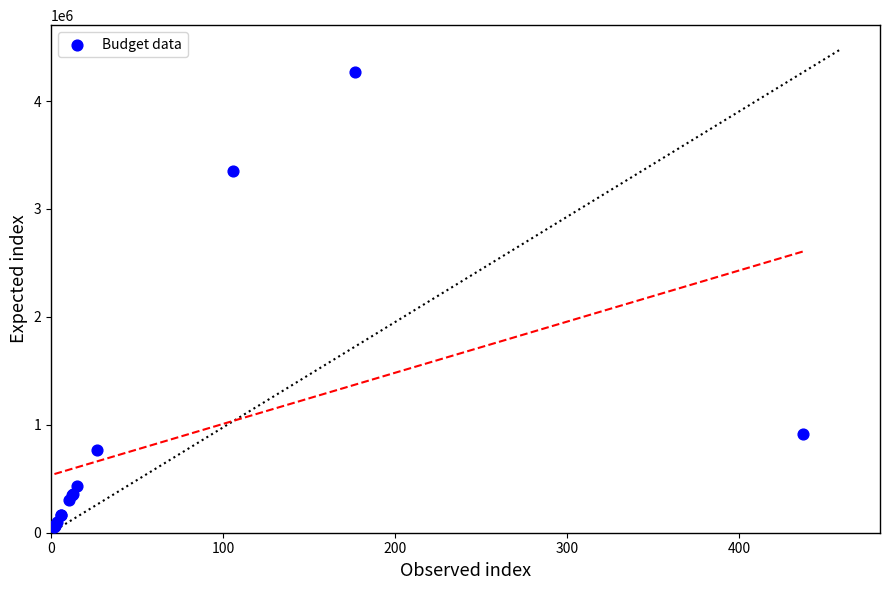

What Y value in the scatter plot is closest to 2161401?

3351932.5